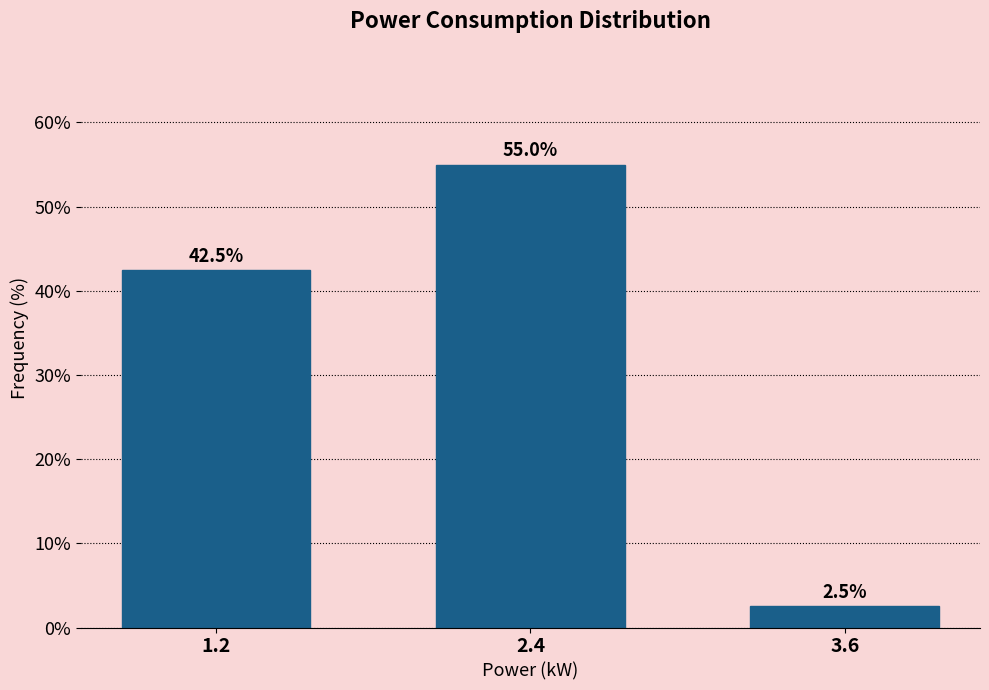

Reading left to right, extract all data points from this chart.

42.5	55.0	2.5